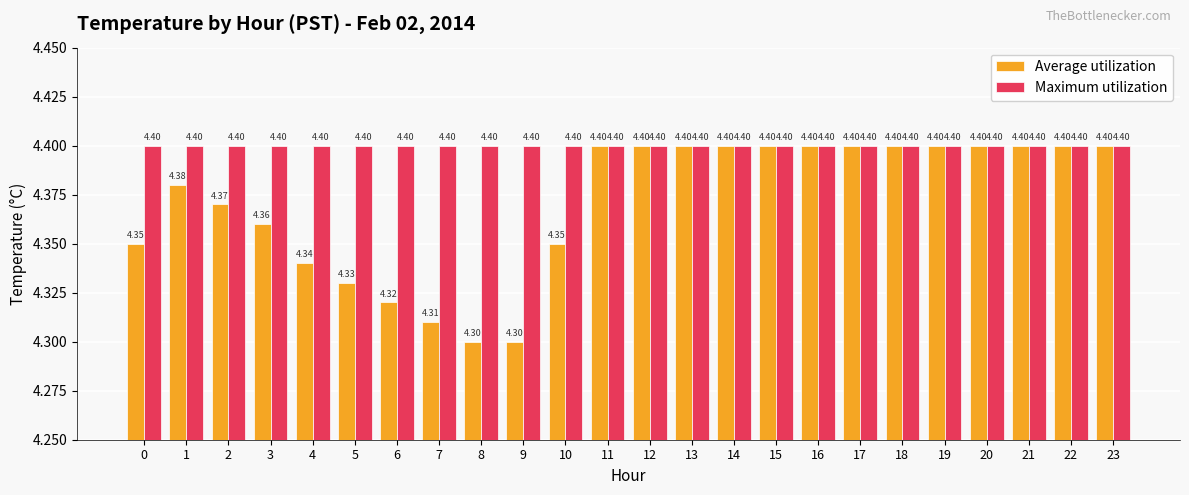

Which series changed the most between 5 and 17?

Average utilization